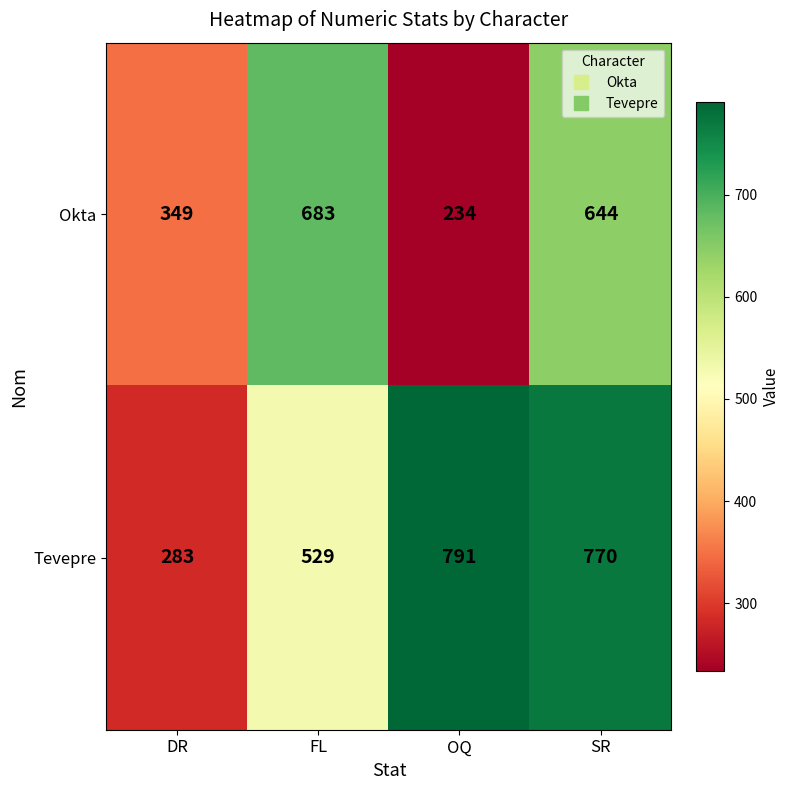

The value of Tevepre at FL is 529. True or false?

True